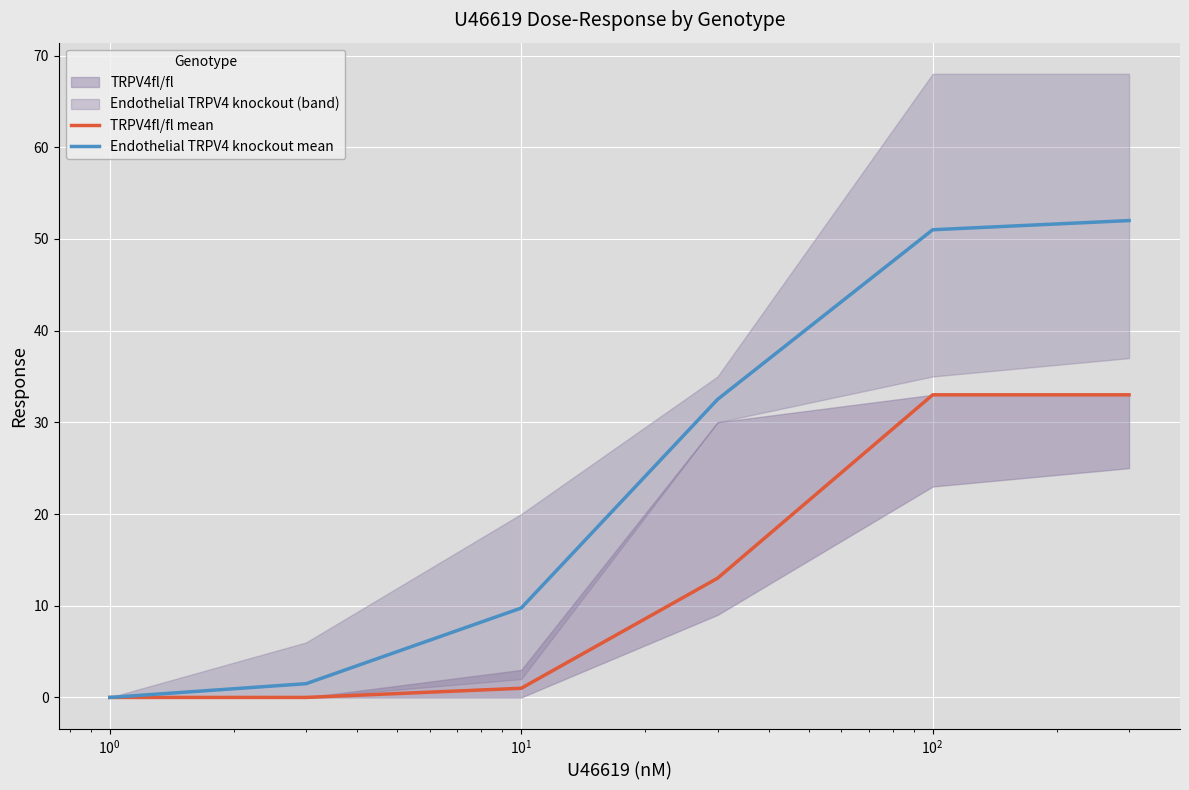

True or false: Endothelial TRPV4 knockout mean and TRPV4fl/fl mean intersect in this chart.

False